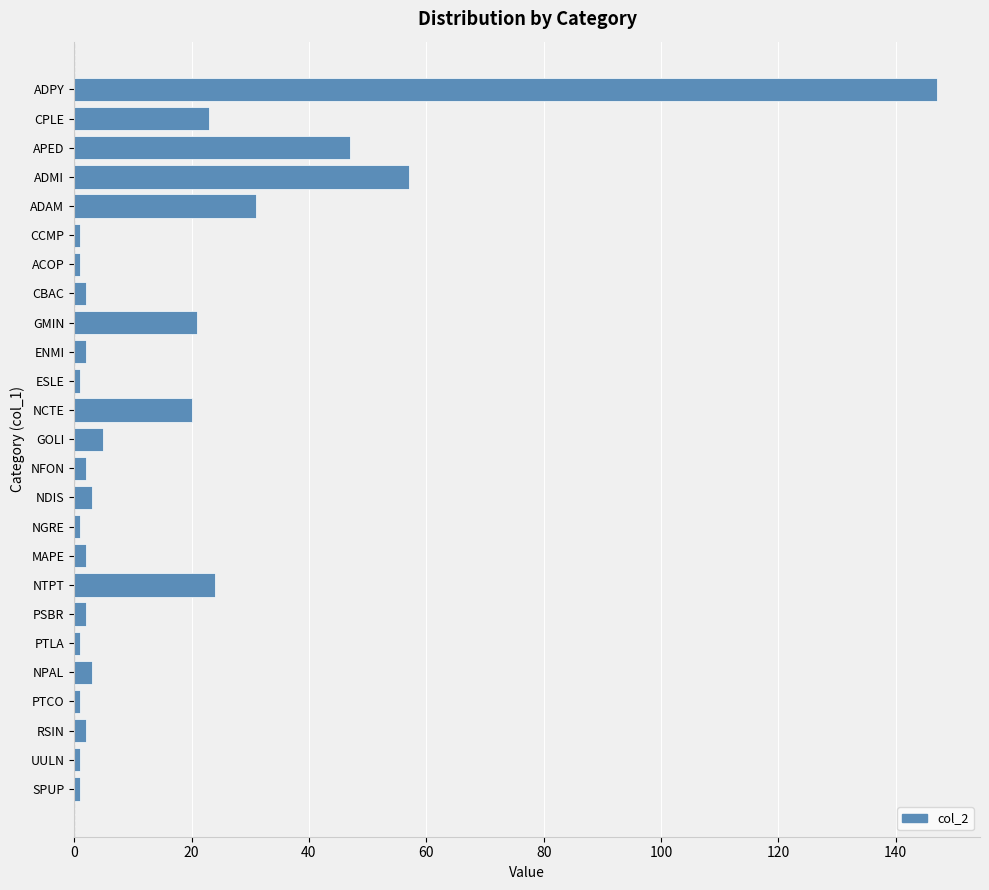

The value at ADMI is 57. True or false?

True